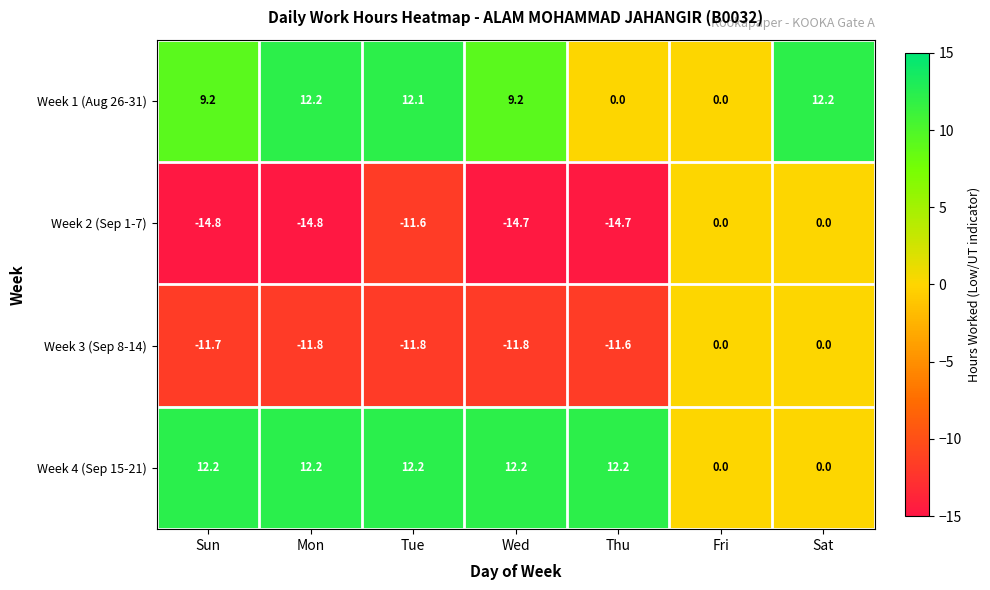

At which category is the sum across all series the highest?

Sat